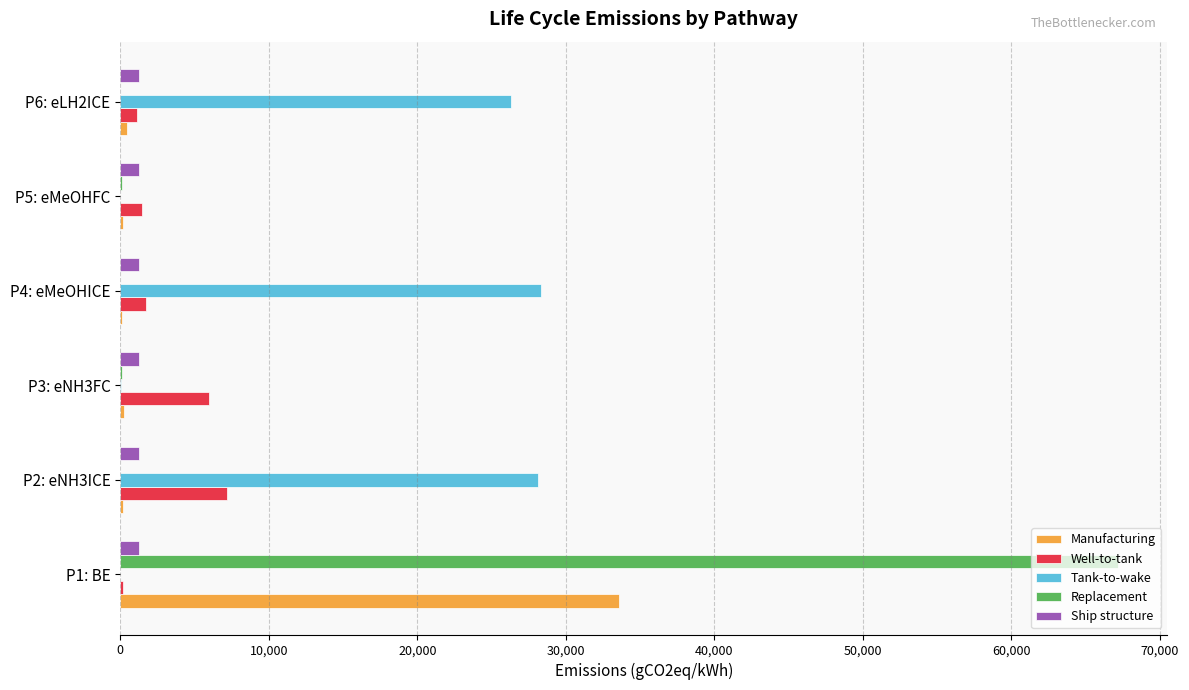

At which category is the sum across all series the highest?

P1: BE